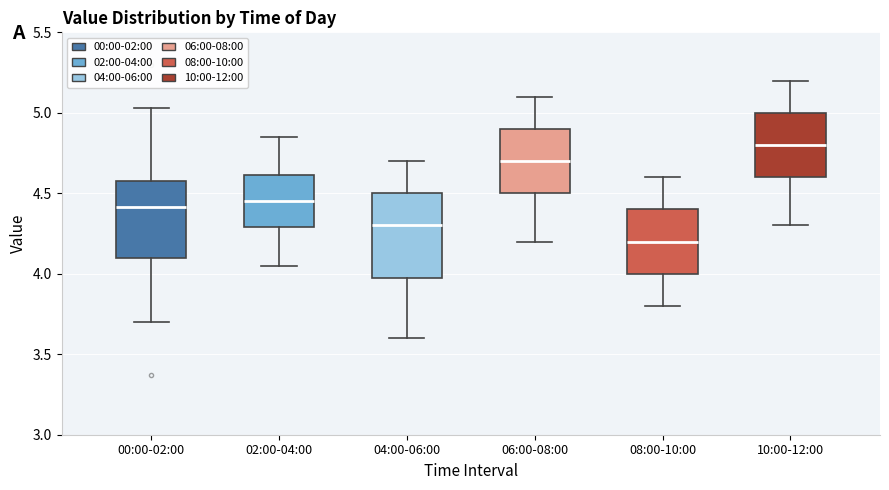

Where is the upper edge of the box for 10:00-12:00 on the y-axis? The values are not printed on the chart, so give them approximately, as read against the axis.

5.00